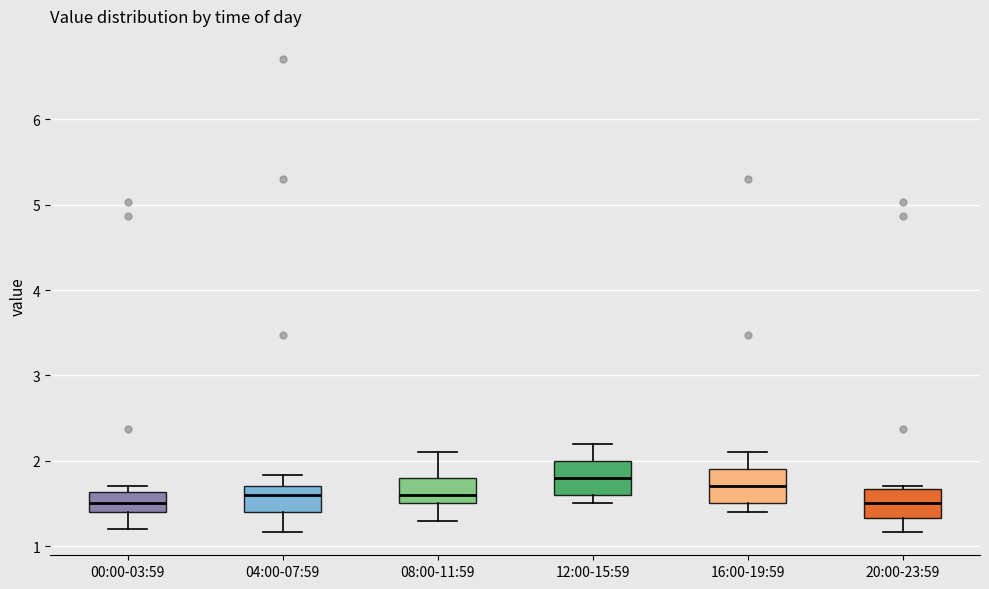

Reading left to right, read every box against the y-axis: the position of its median line, the range the box covers, and the ends of its whiskers. The values are not printed on the chart, so give them approximately, as read against the axis.

00:00-03:59: median 1.5, box 1.4 to 1.6, whiskers 1.2 to 1.7
04:00-07:59: median 1.6, box 1.4 to 1.7, whiskers 1.2 to 1.8
08:00-11:59: median 1.6, box 1.5 to 1.8, whiskers 1.3 to 2.1
12:00-15:59: median 1.8, box 1.6 to 2.0, whiskers 1.5 to 2.2
16:00-19:59: median 1.7, box 1.5 to 1.9, whiskers 1.4 to 2.1
20:00-23:59: median 1.5, box 1.3 to 1.7, whiskers 1.2 to 1.7 (just above the box's upper edge)